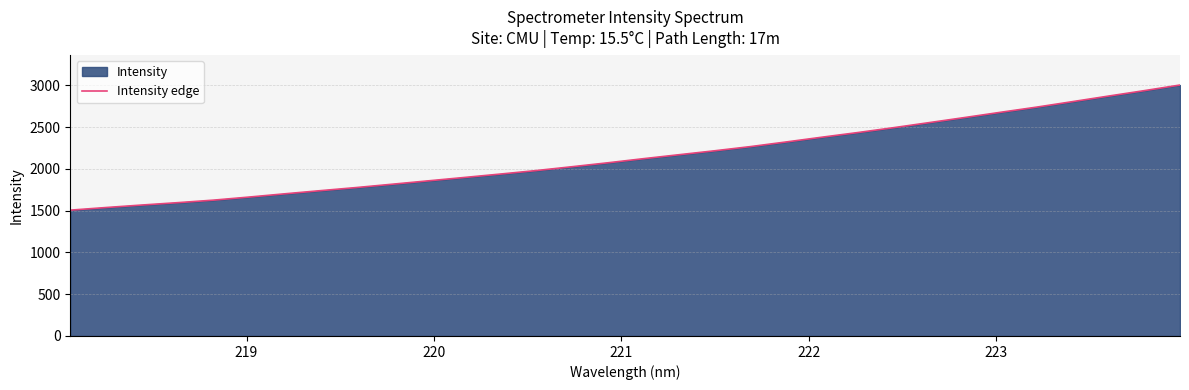

Reading left to right, what are all the values shown in this chart?

1505.4	1536.8	1566.7	1595.0	1625.3	1662.4	1701.4	1739.3	1776.5	1816.2	1856.4	1896.5	1937.0	1978.7	2024.7	2071.7	2121.2	2168.8	2216.2	2266.1	2321.9	2378.9	2434.3	2492.7	2553.5	2614.8	2677.3	2738.6	2804.2	2870.2	2935.1	3002.5